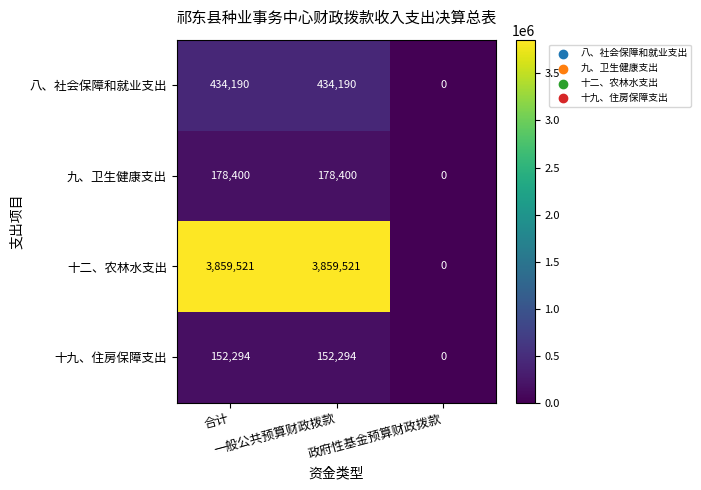

What is the greatest value displayed?

3859521